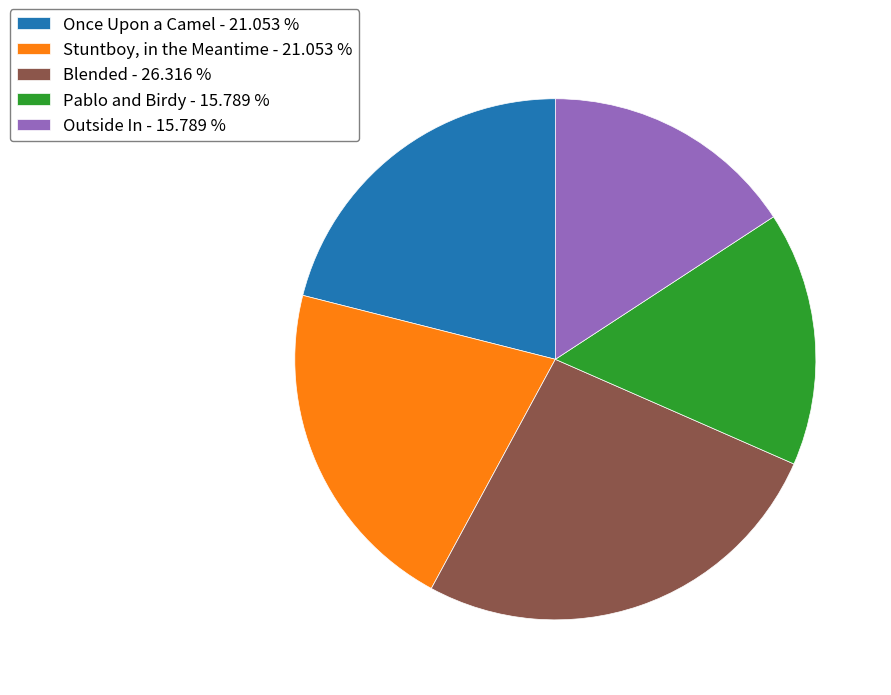

Count the number of slices in the pie.

5